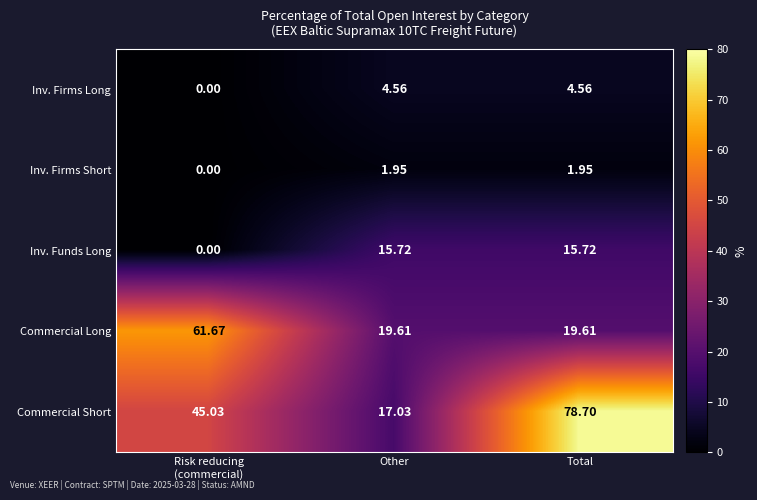

At Other, list the series in order from smallest to largest.

Inv. Firms Short, Inv. Firms Long, Inv. Funds Long, Commercial Short, Commercial Long